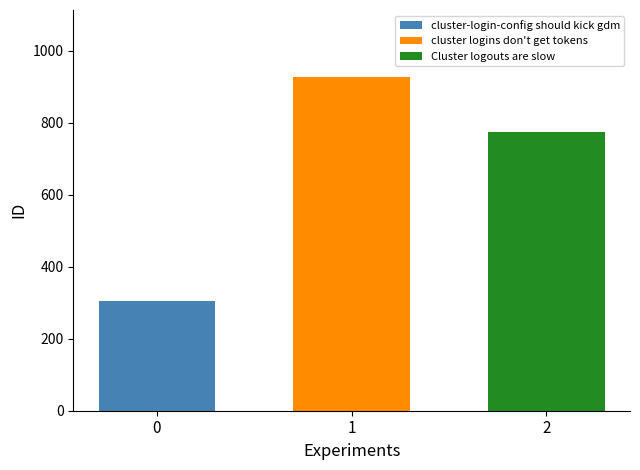

List the labels in order of cluster logins don't get tokens value, largest first.

1